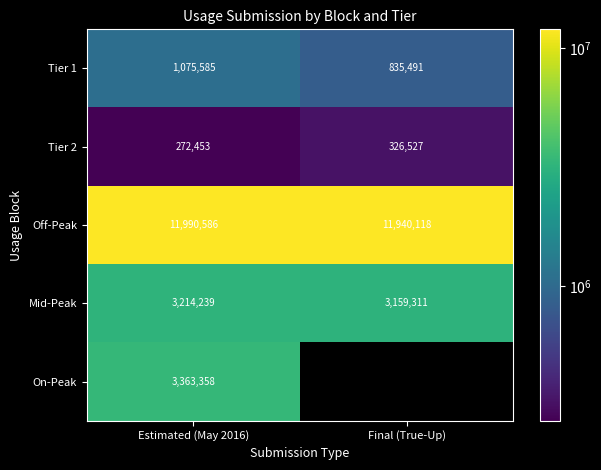

What is the average value of the Off-Peak series?

11965352